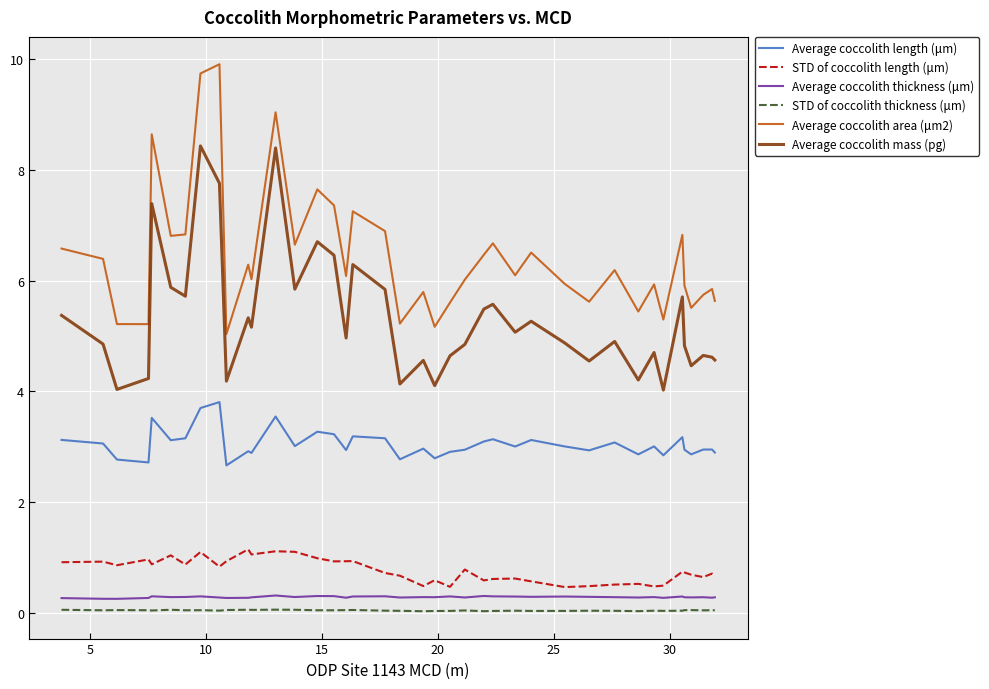

Which series has the widest spread of values?

Average coccolith area (μm2)